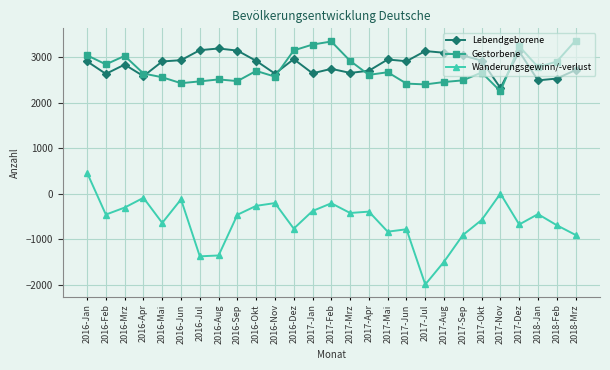

What is the label of the 16th point from the left?

2017-Apr